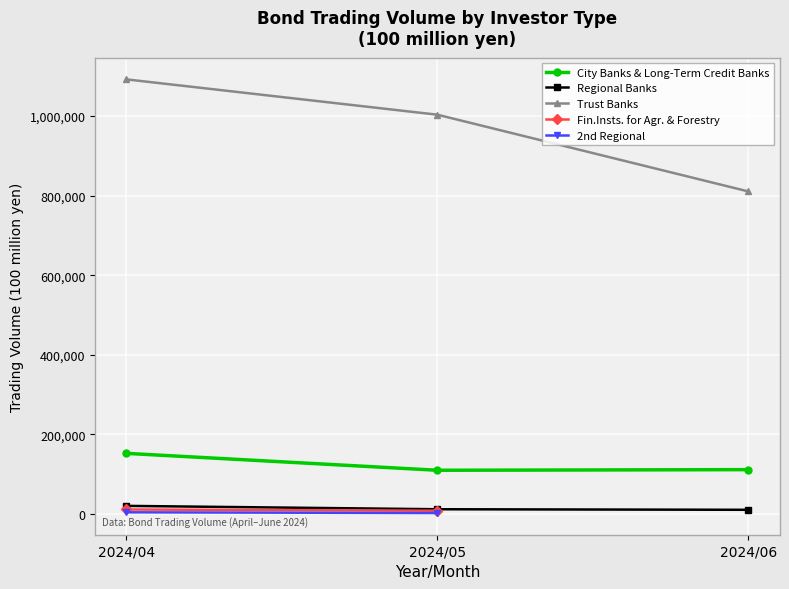

Rank the categories by Trust Banks value from highest to lowest.

2024/04, 2024/05, 2024/06